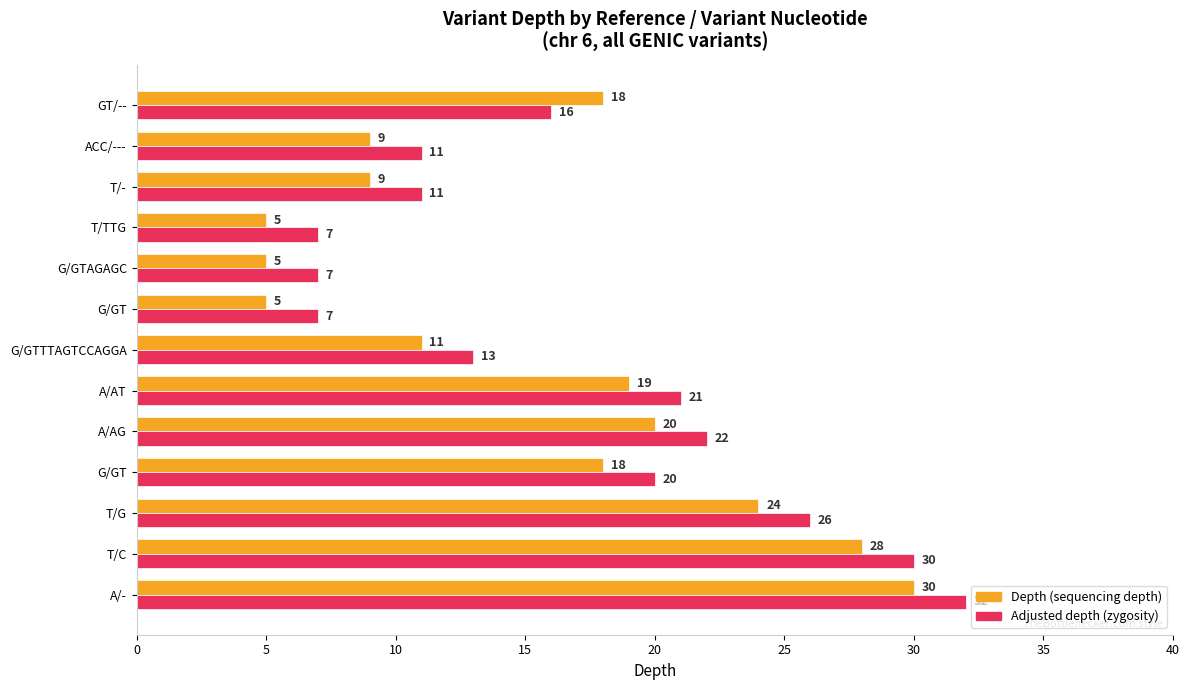

What is the label of the 12th bar from the right?

T/C